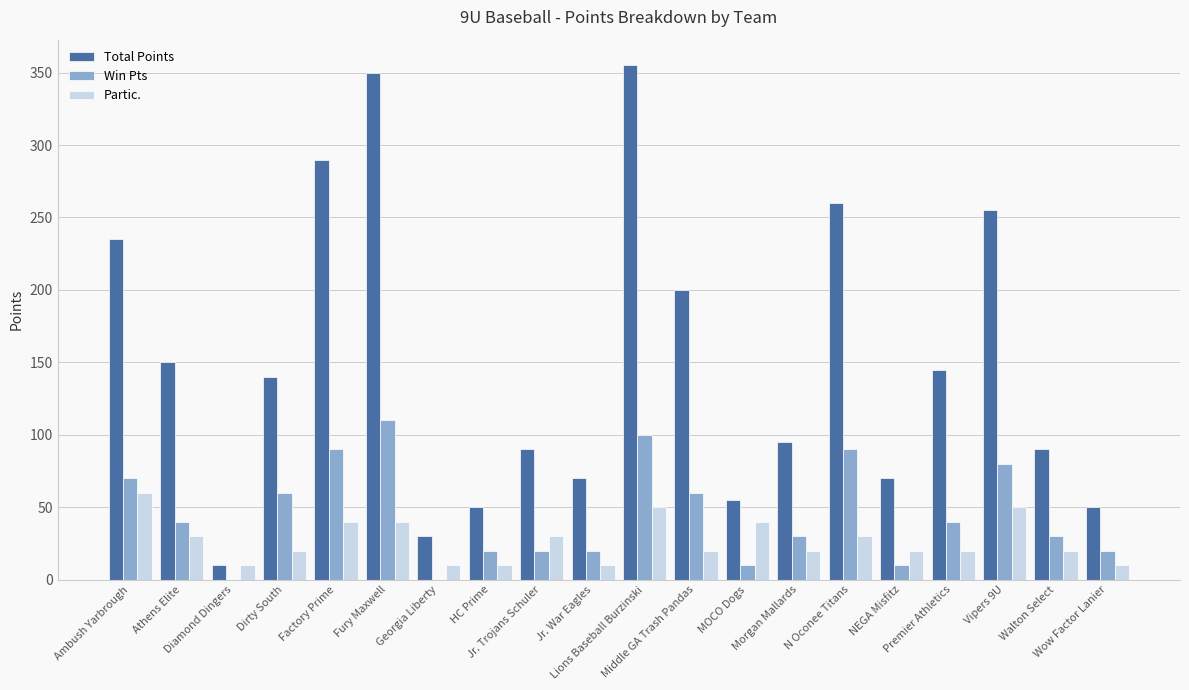

What is the spread (max minus min) of values at Premier Athletics?

125